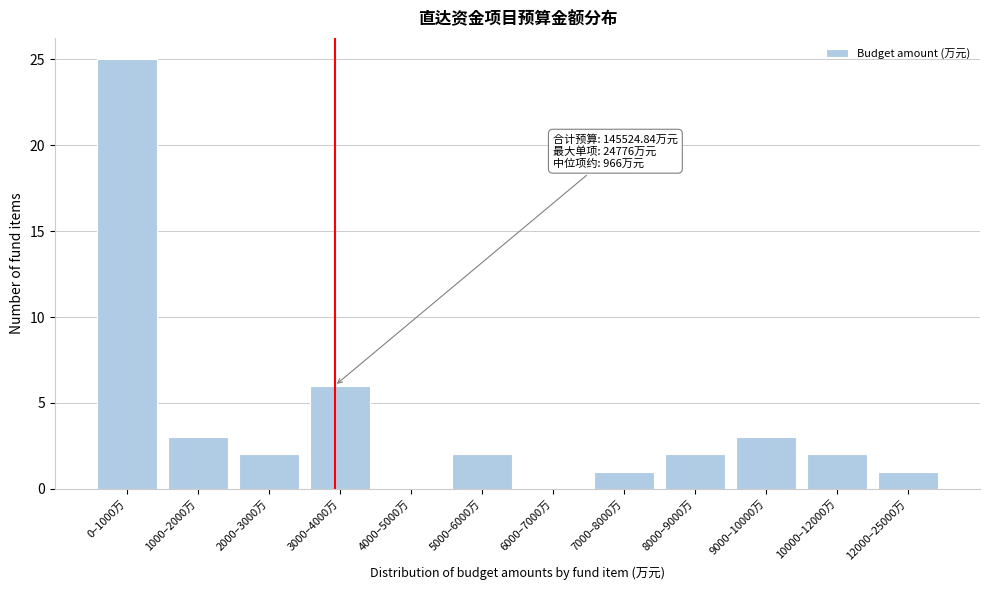

Reading right to left, list all the values displayed in this chart.

12000–25000万=1	10000–12000万=2	9000–10000万=3	8000–9000万=2	7000–8000万=1	6000–7000万=0	5000–6000万=2	4000–5000万=0	3000–4000万=6	2000–3000万=2	1000–2000万=3	0–1000万=25